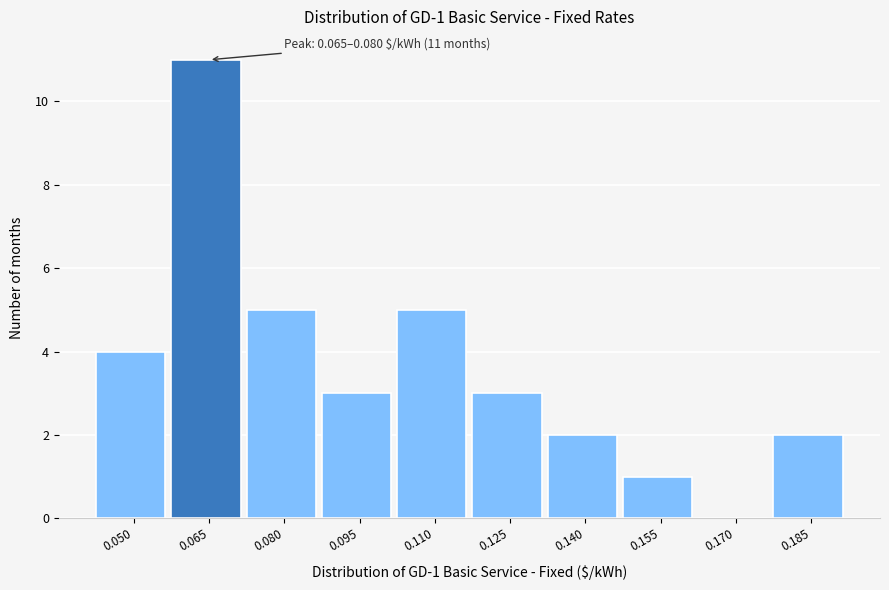

Reading left to right, extract all data points from this chart.

0.050=4	0.065=11	0.080=5	0.095=3	0.110=5	0.125=3	0.140=2	0.155=1	0.170=0	0.185=2